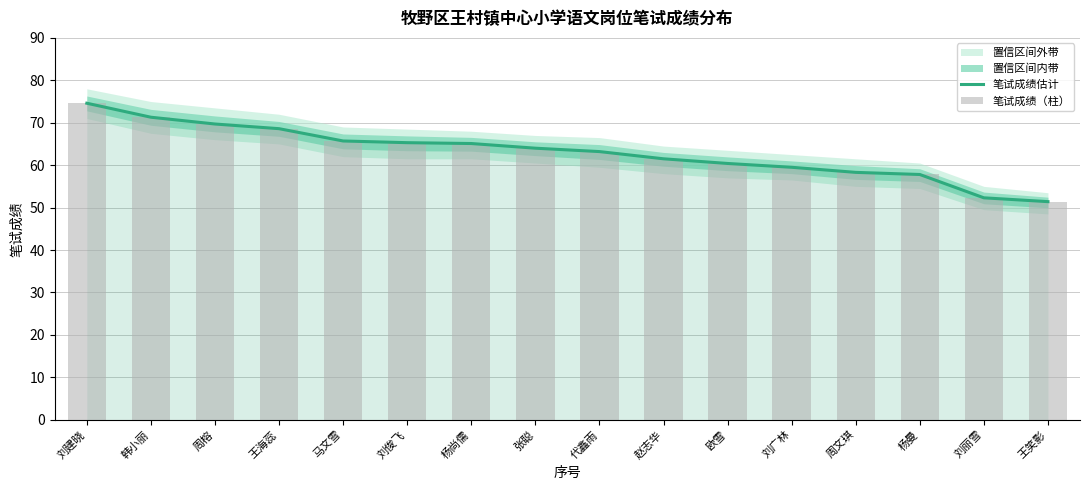

Is the value of 笔试成绩估计 at 刘丽雪 greater than the value of 笔试成绩（柱） at 杨曼?

No